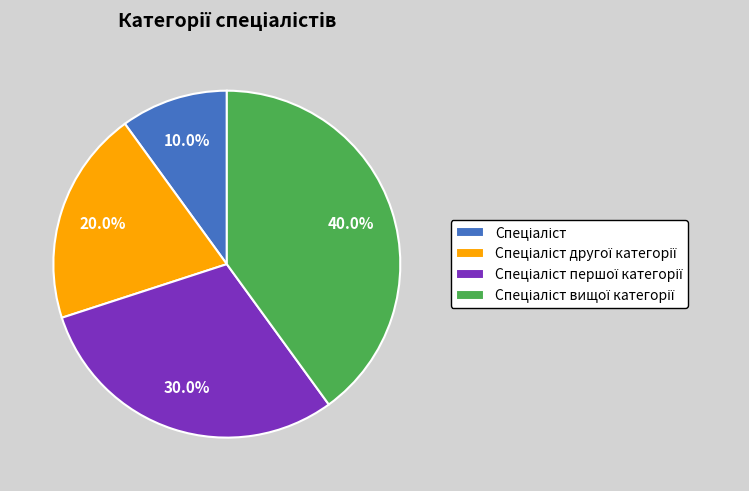

Does any single category account for the majority?

No